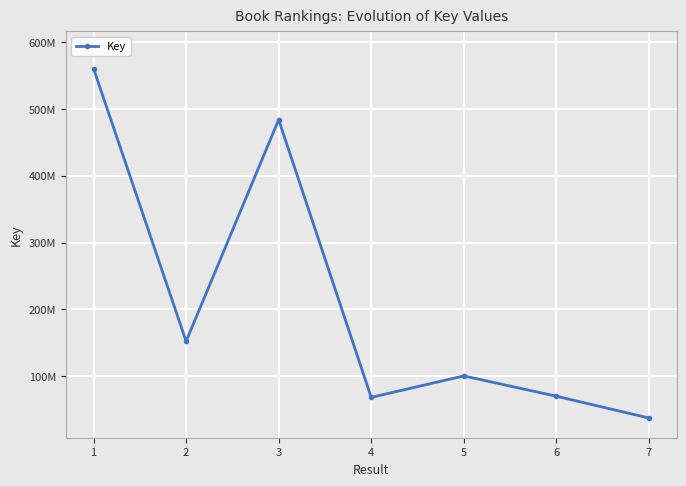

What is the ratio of the value at 7 to the value at 6?

0.5